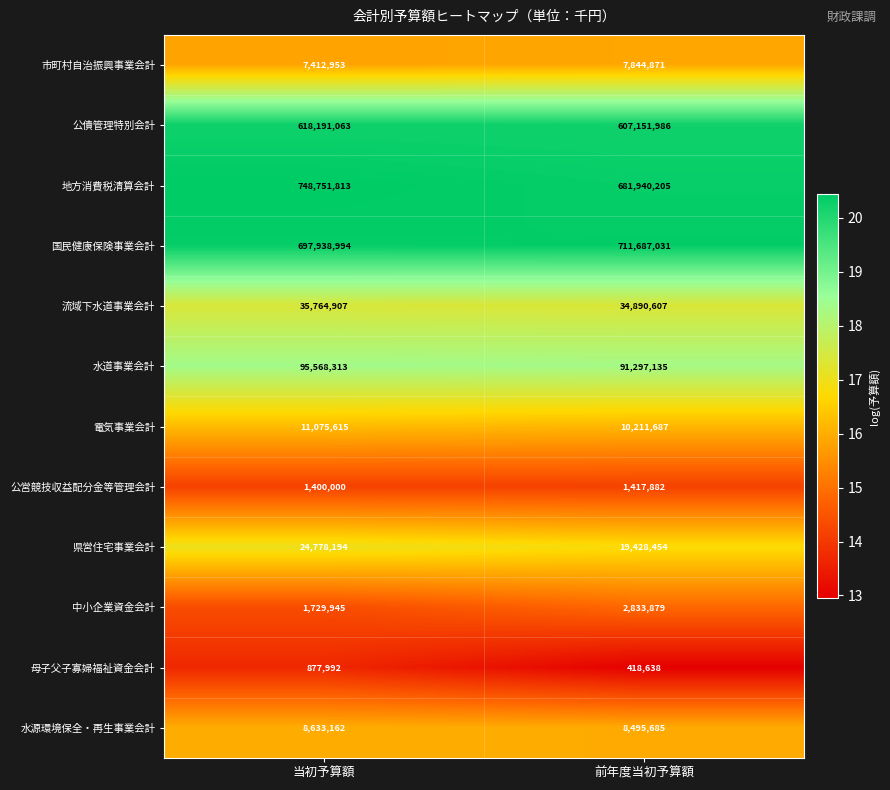

What is the total value across all series at 当初予算額?

2252122951